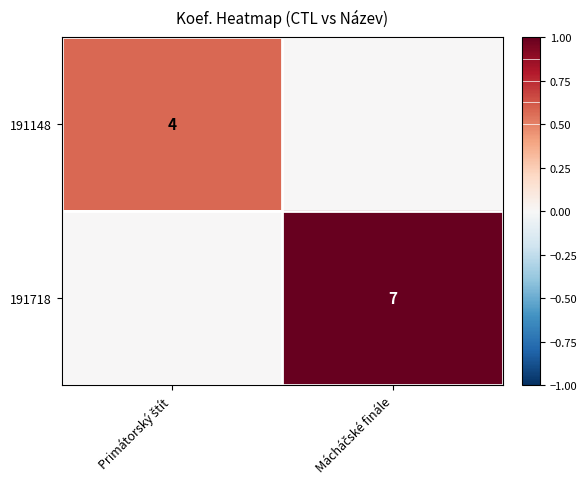

Which has a higher value, Primátorský štít or Mácháčské finále?

Primátorský štít